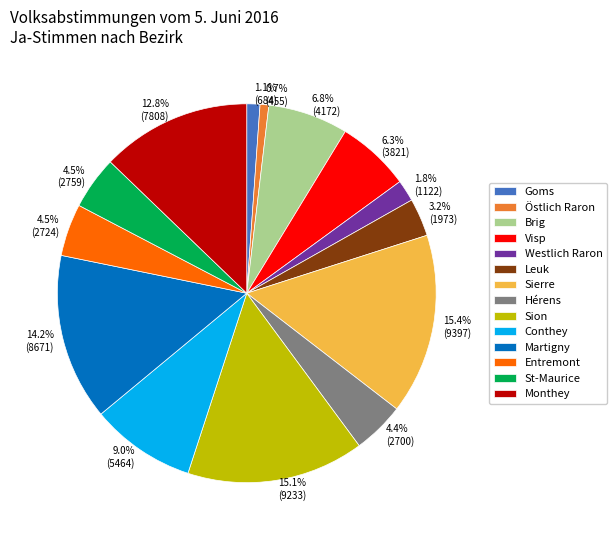

What percentage is the Hérens slice, to the nearest percent?

4%